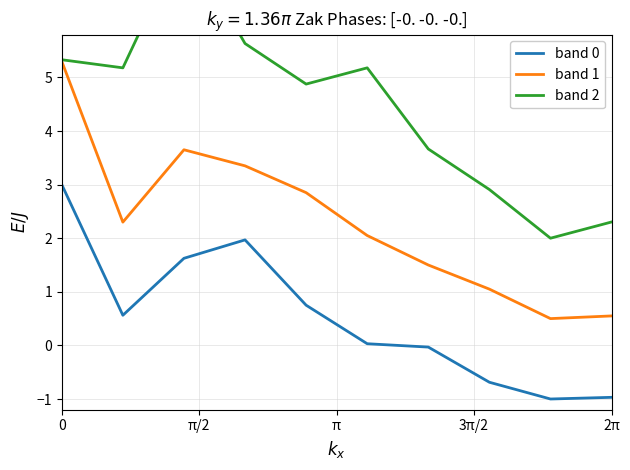

True or false: band 1 and band 0 intersect in this chart.

False